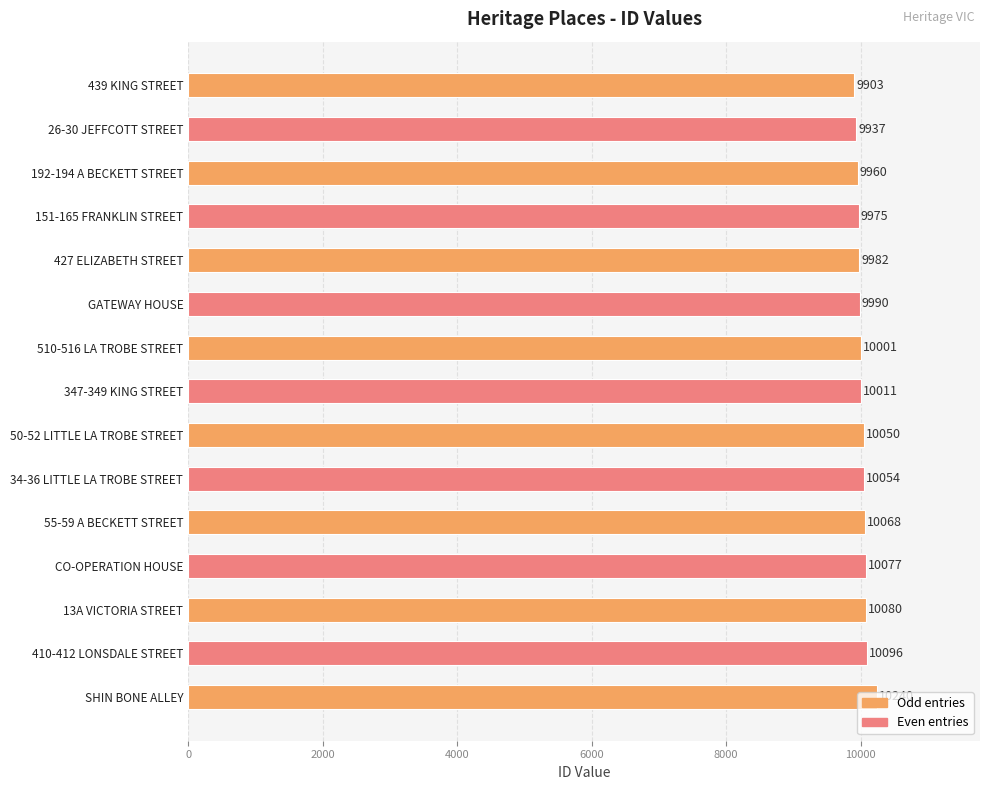

At which label is the value closest to 10071?

55-59 A BECKETT STREET